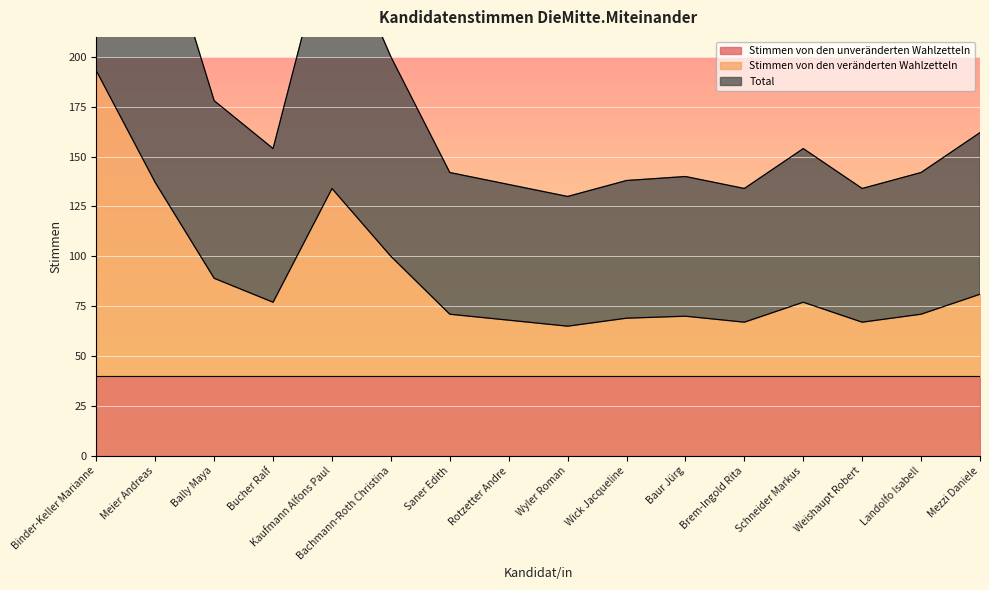

Where is Stimmen von den veränderten Wahlzetteln nearest to the value 129?

Kaufmann Alfons Paul